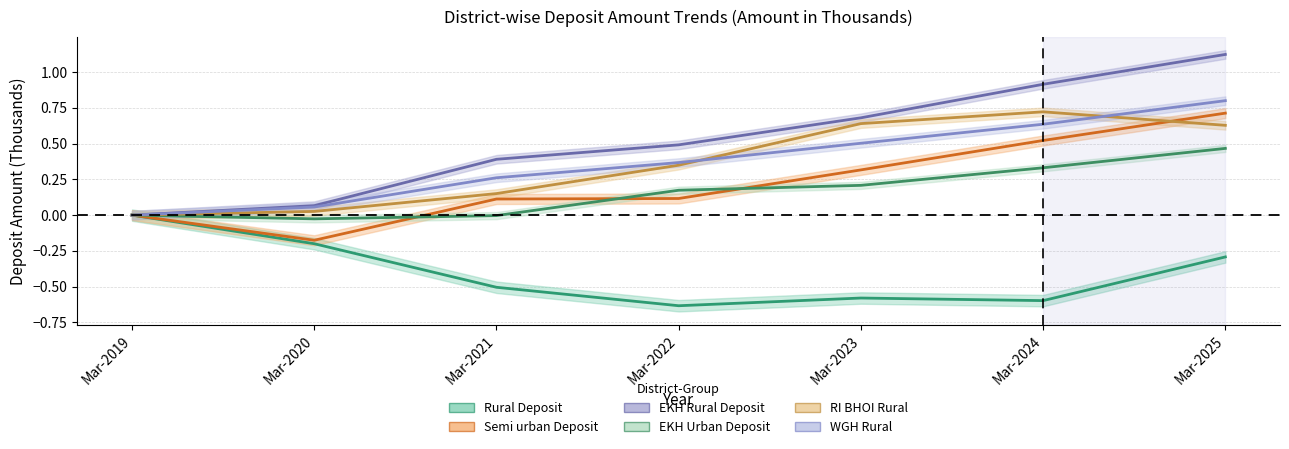

Which series has the largest total across all categories?

EKH_Rural_Deposit